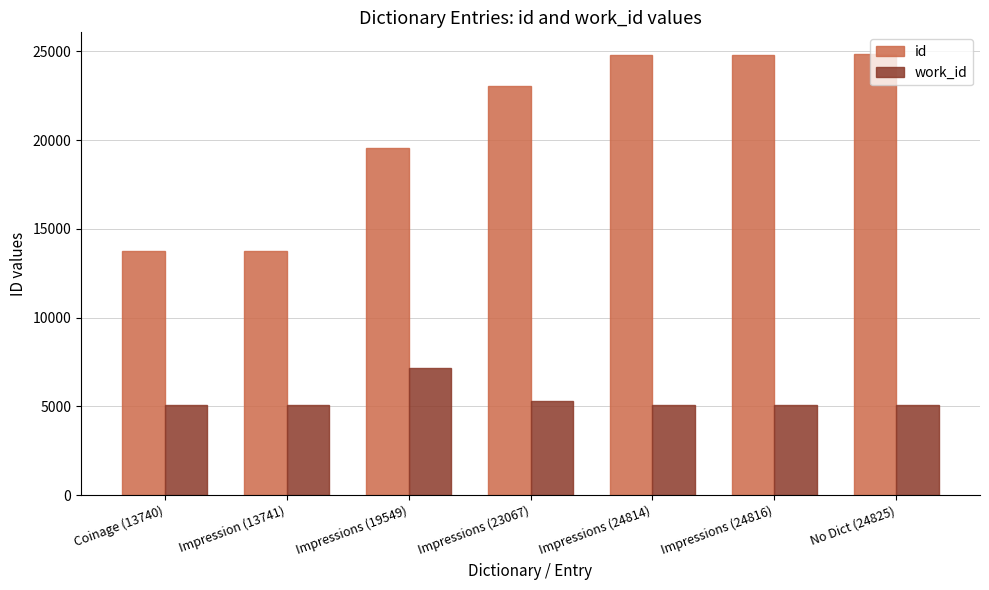

At how many categories does at least one series exceed 18313?

5